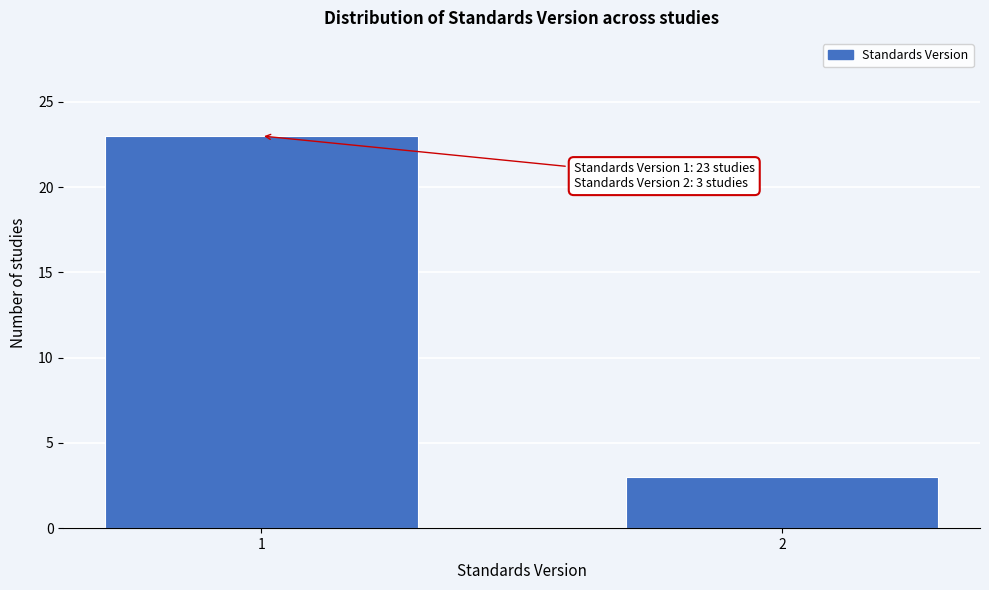

Reading right to left, transcribe all the data shown in this chart.

2=3	1=23